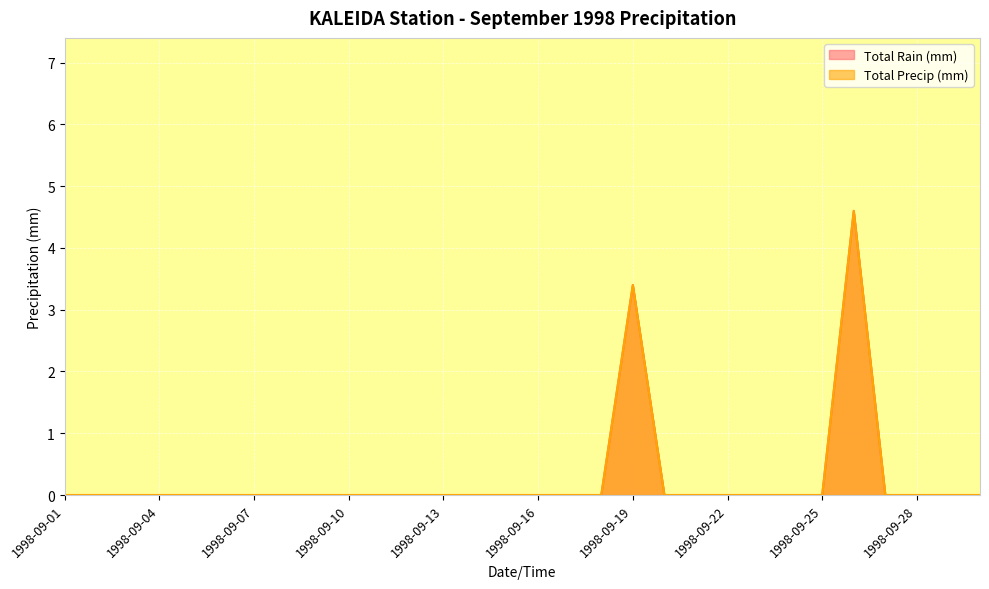

At how many categories does at least one series exceed 1?

2